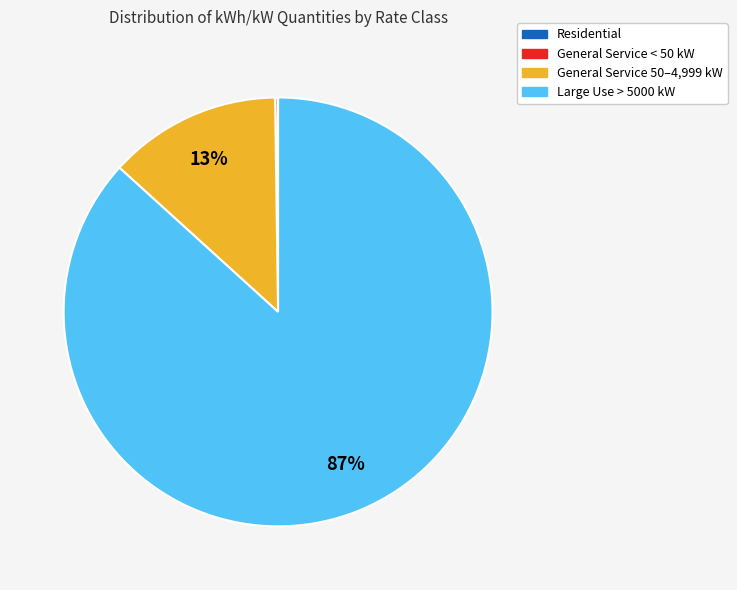

To the nearest percent, what is the average slice percentage?

25%